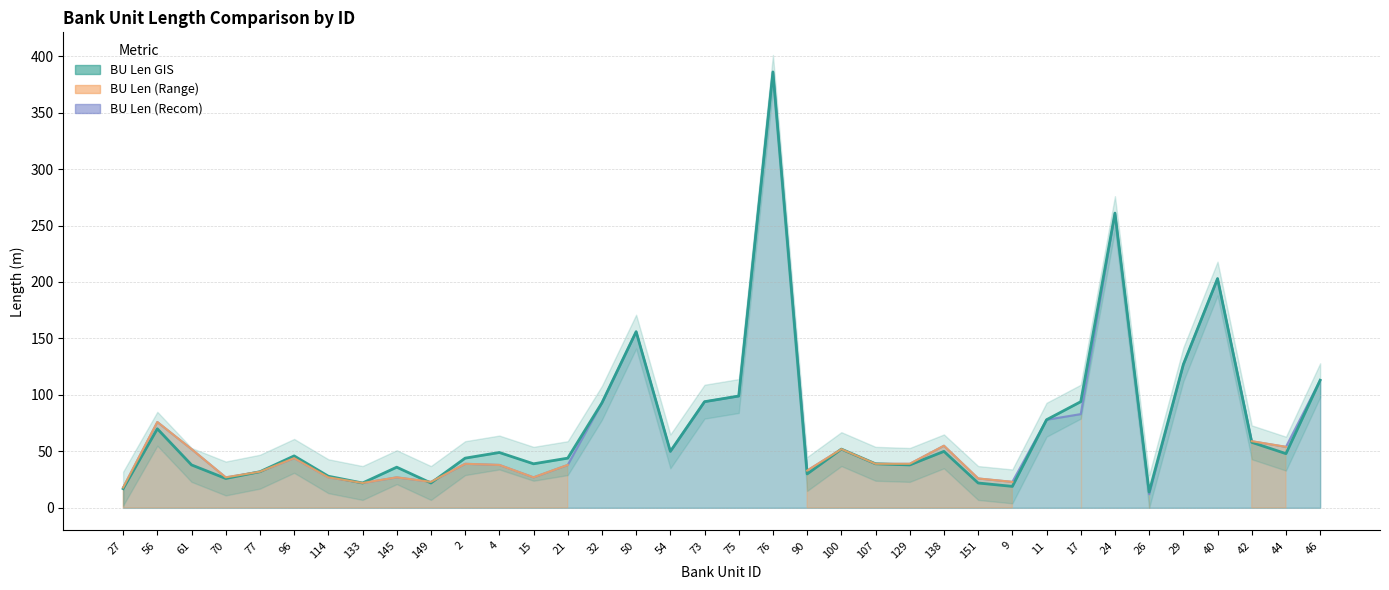

The BU Len (Recom) series shows 33 at 90. True or false?

True